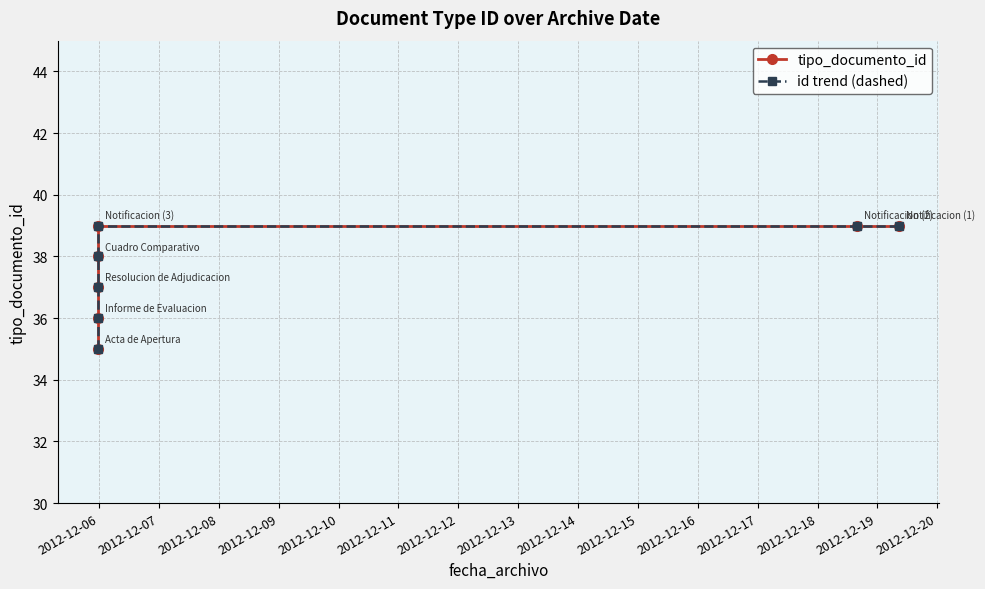

Which series has the widest spread of values?

tipo_documento_id